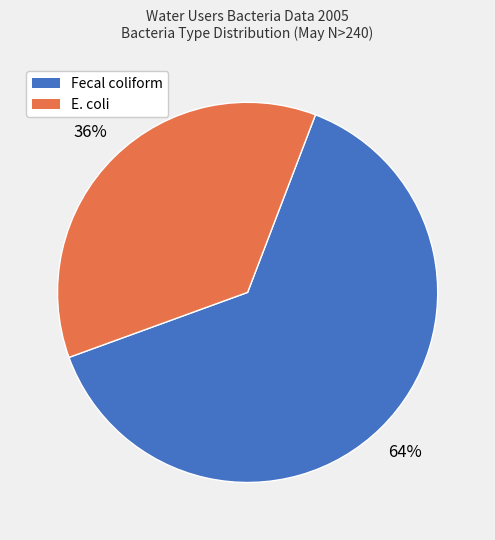

Combined, do Fecal coliform and E. coli account for over 50%?

Yes